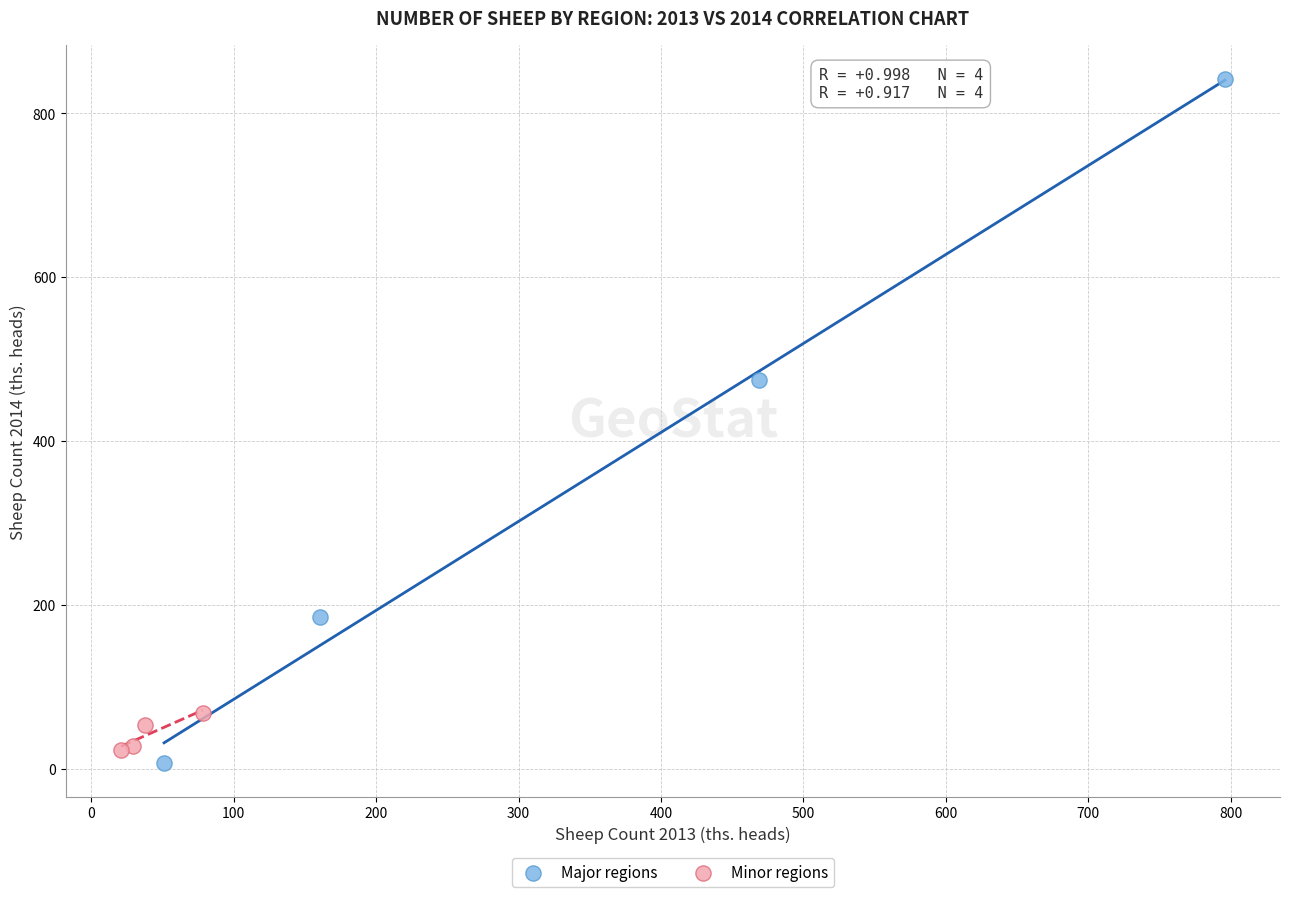

Which series has the widest spread of Y values?

Major regions